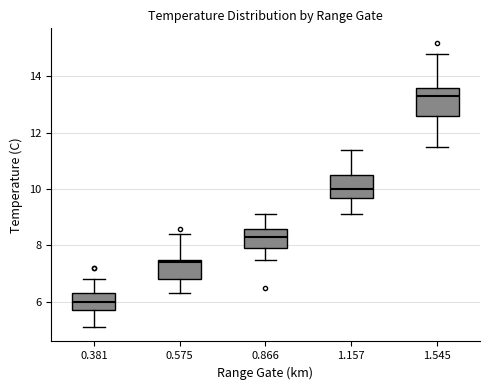

Reading left to right, transcribe this box plot: for each box, give where its median line is, the range the box spans, and where its two whiskers end, as read against the y-axis. The values are not printed on the chart, so give them approximately, as read against the axis.

0.381: median 6.0, box 5.8 to 6.4, whiskers 5.2 to 6.8
0.575: median 7.4, box 6.8 to 7.6, whiskers 6.4 to 8.4
0.866: median 8.4, box 8.0 to 8.6, whiskers 7.6 to 9.2
1.157: median 10.0, box 9.8 to 10.6, whiskers 9.2 to 11.4
1.545: median 13.4, box 12.6 to 13.6, whiskers 11.6 to 14.8